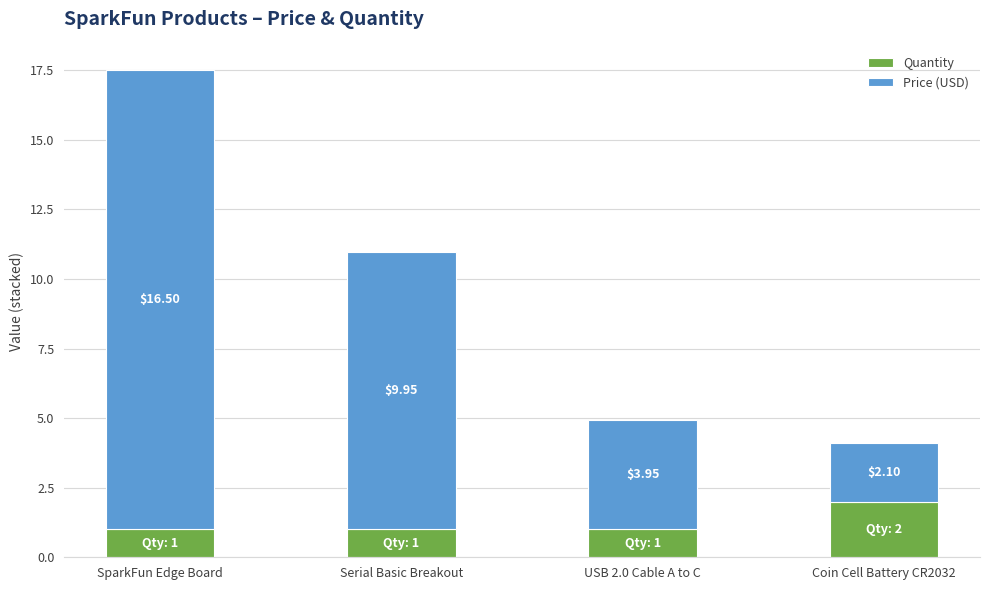

The Quantity series shows 1.0 at Serial Basic Breakout. True or false?

True